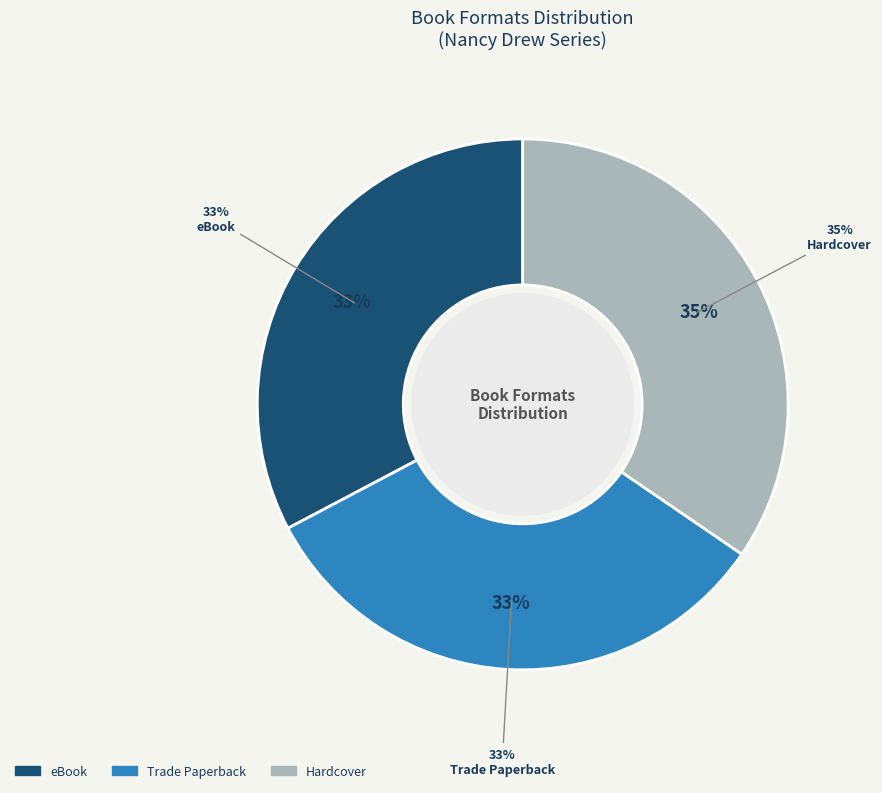

What percentage is the eBook slice, to the nearest percent?

33%